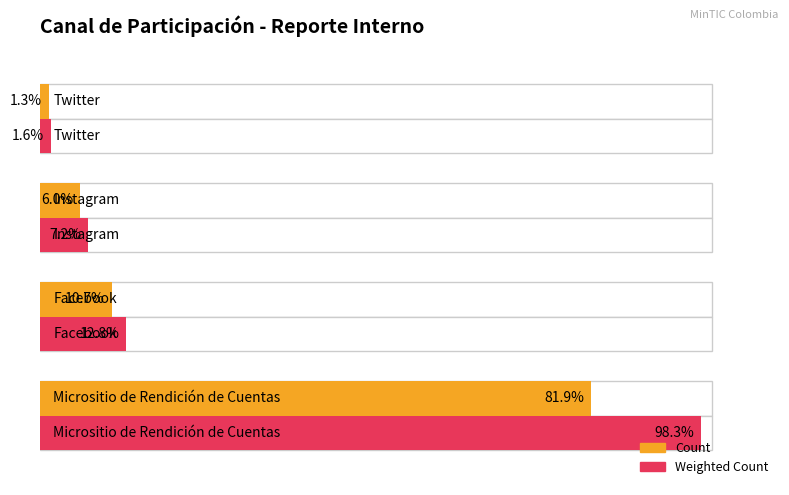

How many groups of bars are there?

4